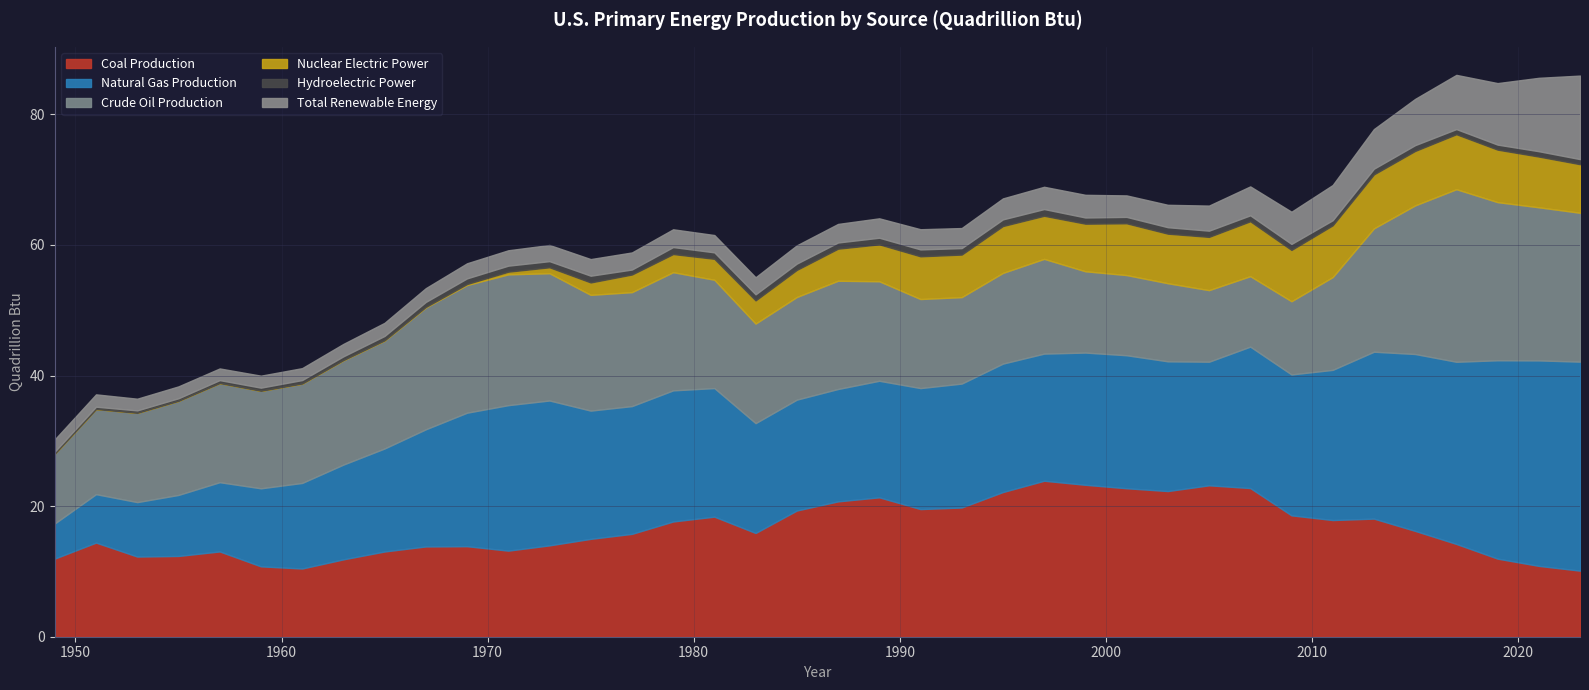

What is the total value across all series at 1985?

59.9